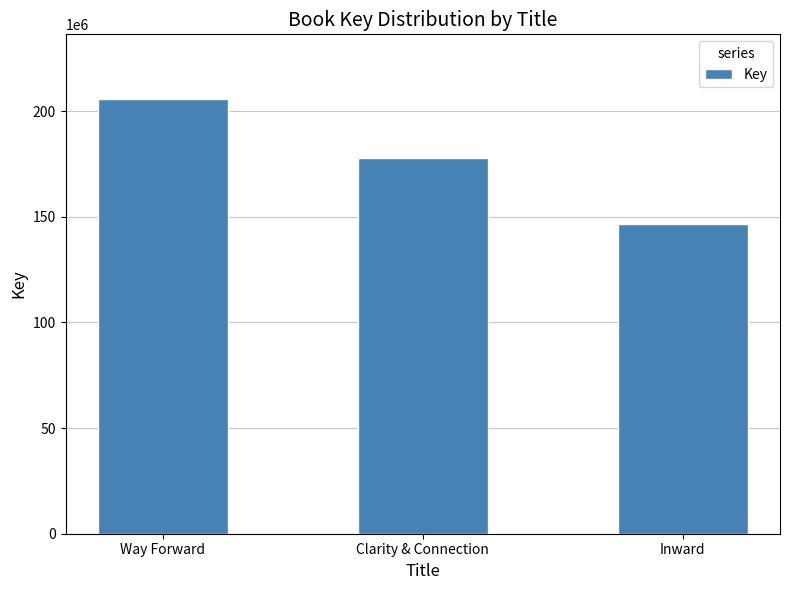

How many data points are less than 177713778?

1